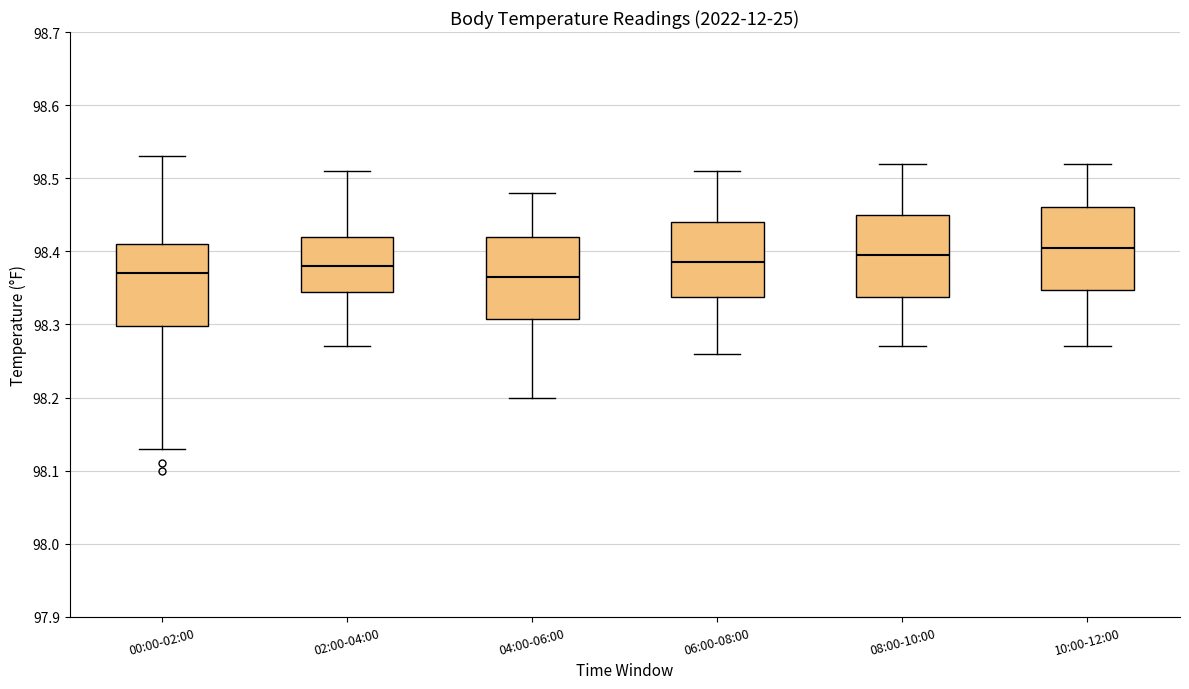

Reading left to right, transcribe this box plot: for each box, give where its median line is, the range the box spans, and where its two whiskers end, as read against the y-axis. The values are not printed on the chart, so give them approximately, as read against the axis.

00:00-02:00: median 98.37, box 98.30 to 98.41, whiskers 98.13 to 98.53
02:00-04:00: median 98.38, box 98.35 to 98.42, whiskers 98.27 to 98.51
04:00-06:00: median 98.37, box 98.31 to 98.42, whiskers 98.20 to 98.48
06:00-08:00: median 98.39, box 98.34 to 98.44, whiskers 98.26 to 98.51
08:00-10:00: median 98.40, box 98.34 to 98.45, whiskers 98.27 to 98.52
10:00-12:00: median 98.41, box 98.35 to 98.46, whiskers 98.27 to 98.52